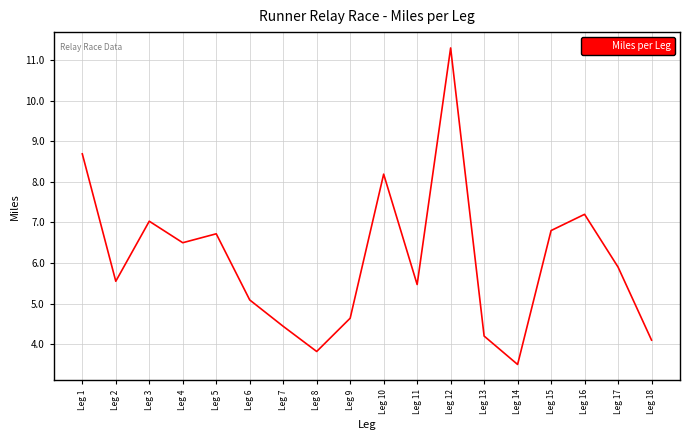

How many interior local peaks (higher than both neighbors) does the data have?

5